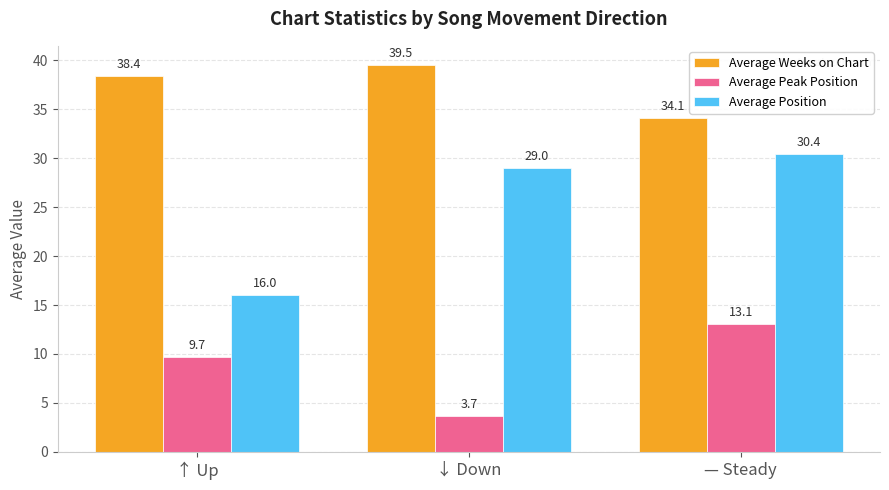

What is the difference between the maximum and second lowest values in the Average Position series?

1.4